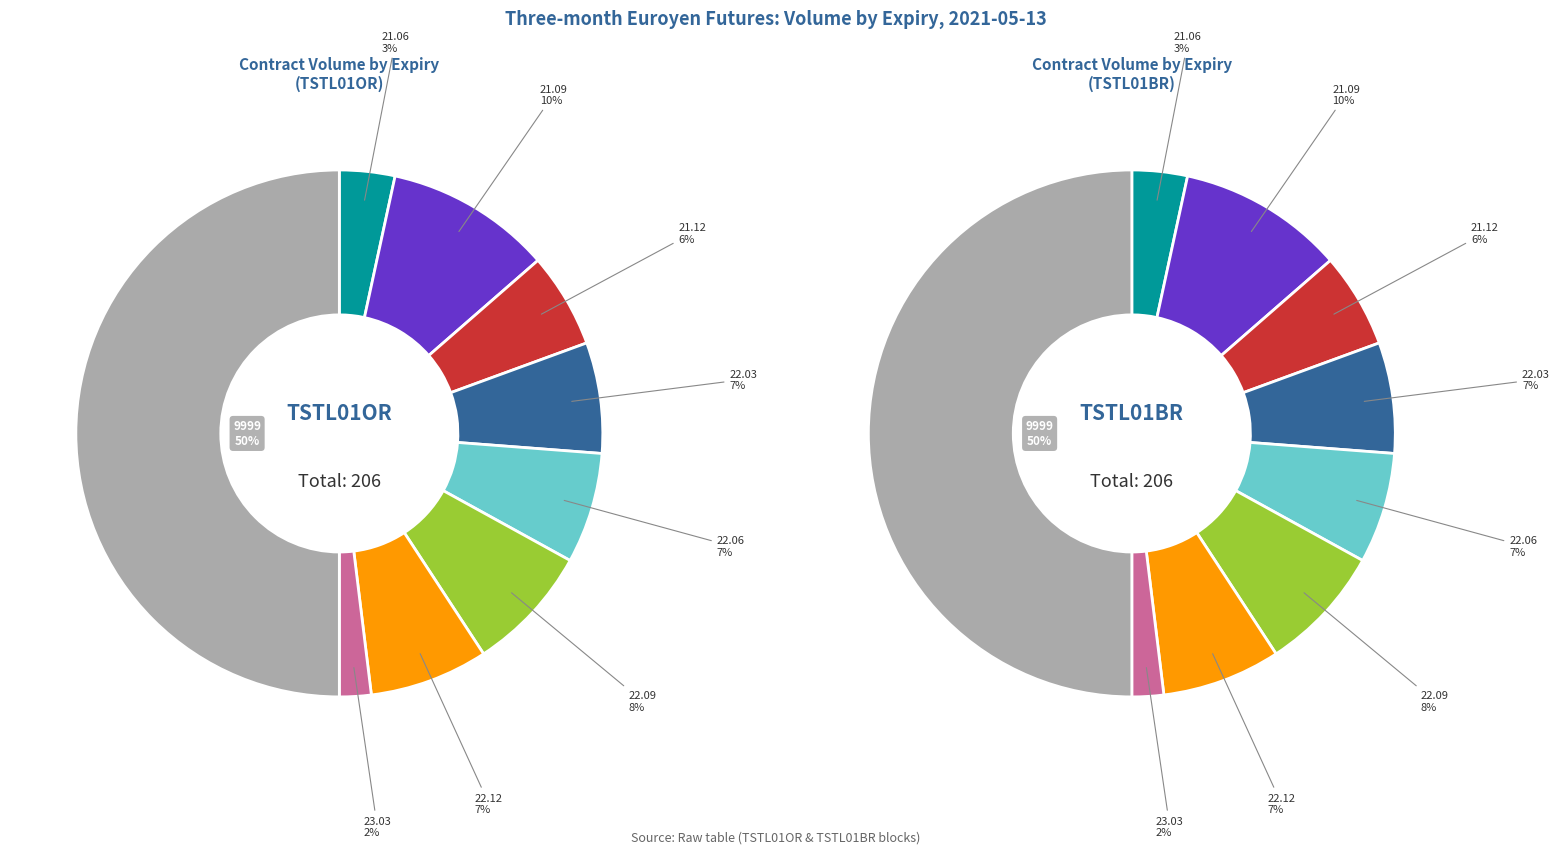

Which category has the biggest portion of the pie?

9999